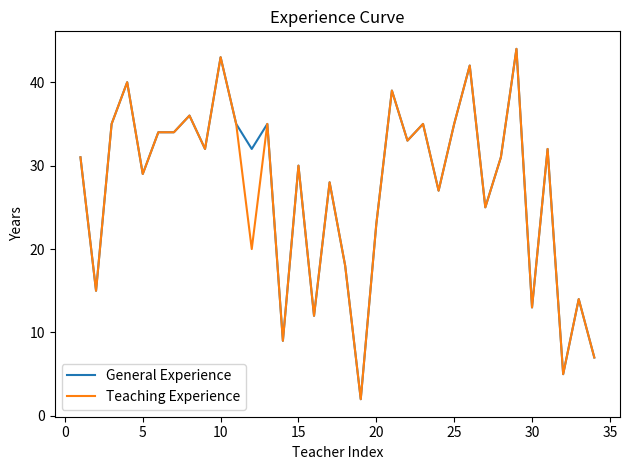

Count the number of categories in the chart.

34